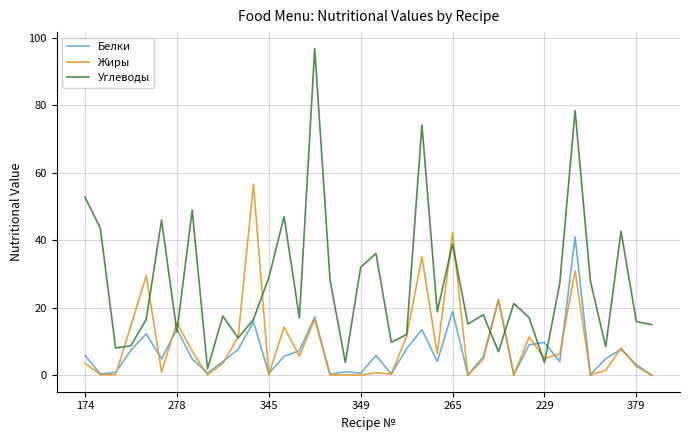

List the series in order of their peak value, highest first.

Углеводы, Жиры, Белки